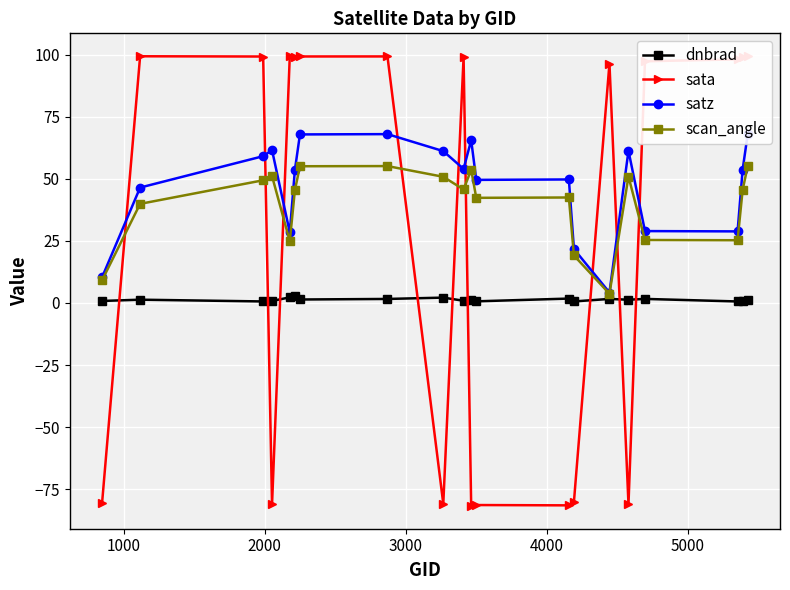

True or false: dnbrad has more than 2 interior local peaks.

True